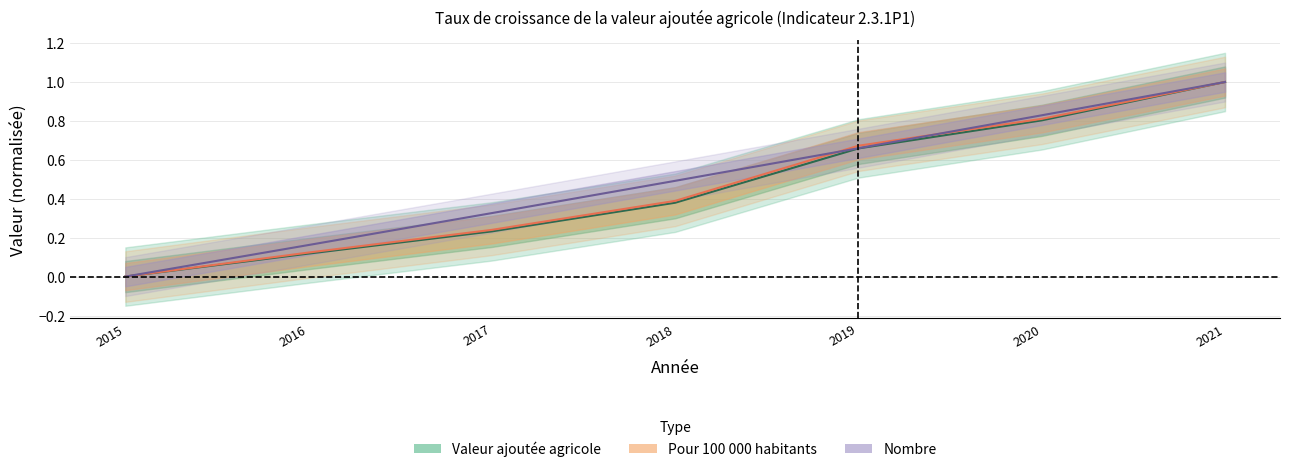

The Valeur ajoutée agricole series shows 0.5 at 2015. True or false?

False